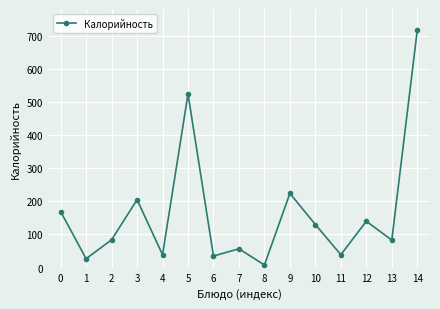

What is the maximum value shown in the chart?

716